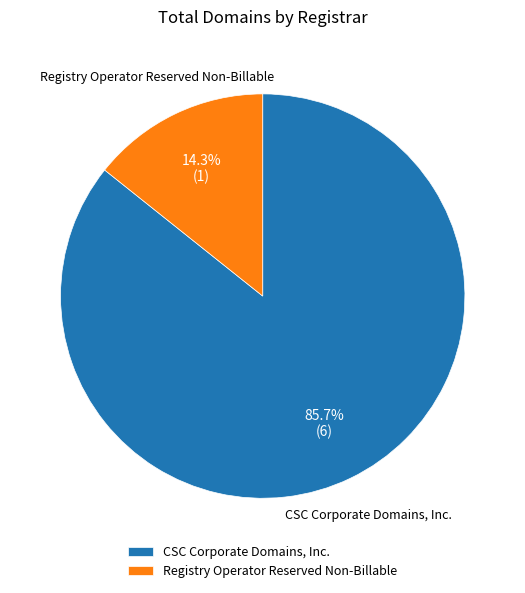

Rank the categories by value from lowest to highest.

Registry Operator Reserved Non-Billable, CSC Corporate Domains, Inc.